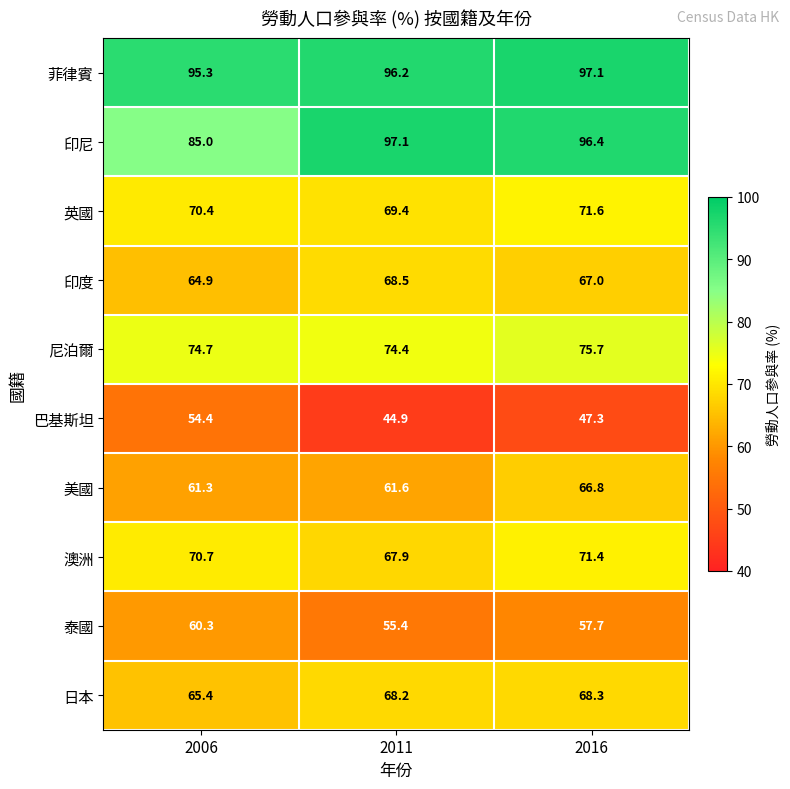

The value of 泰國 at 2011 is 55.4. True or false?

True